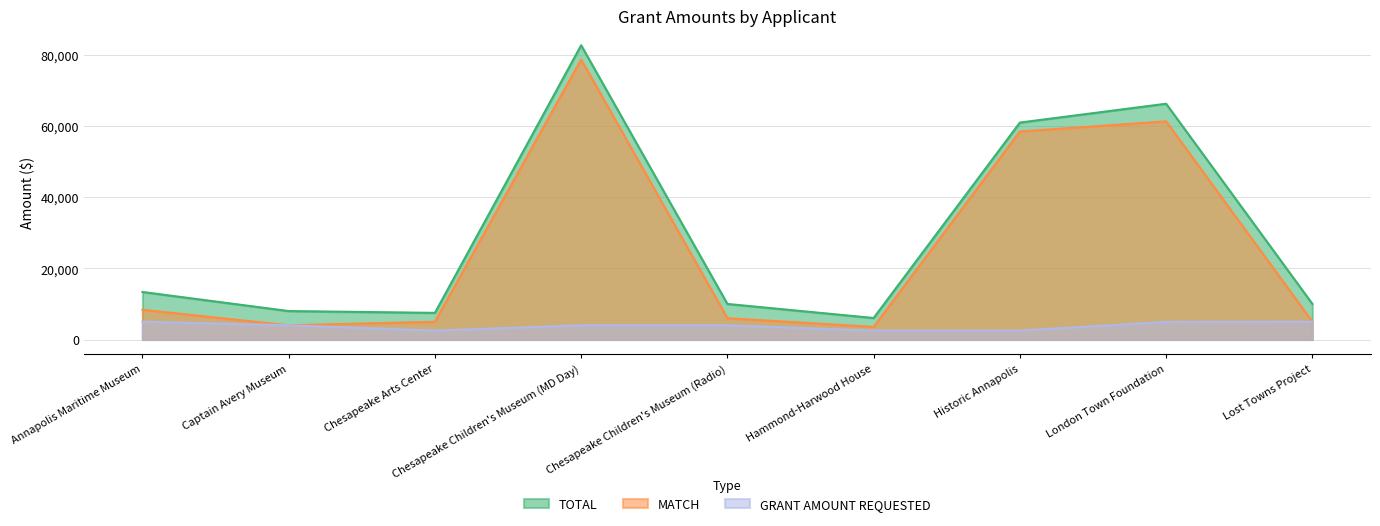

What is the value of the GRANT AMOUNT REQUESTED point at the 9th from the left?

5000.0